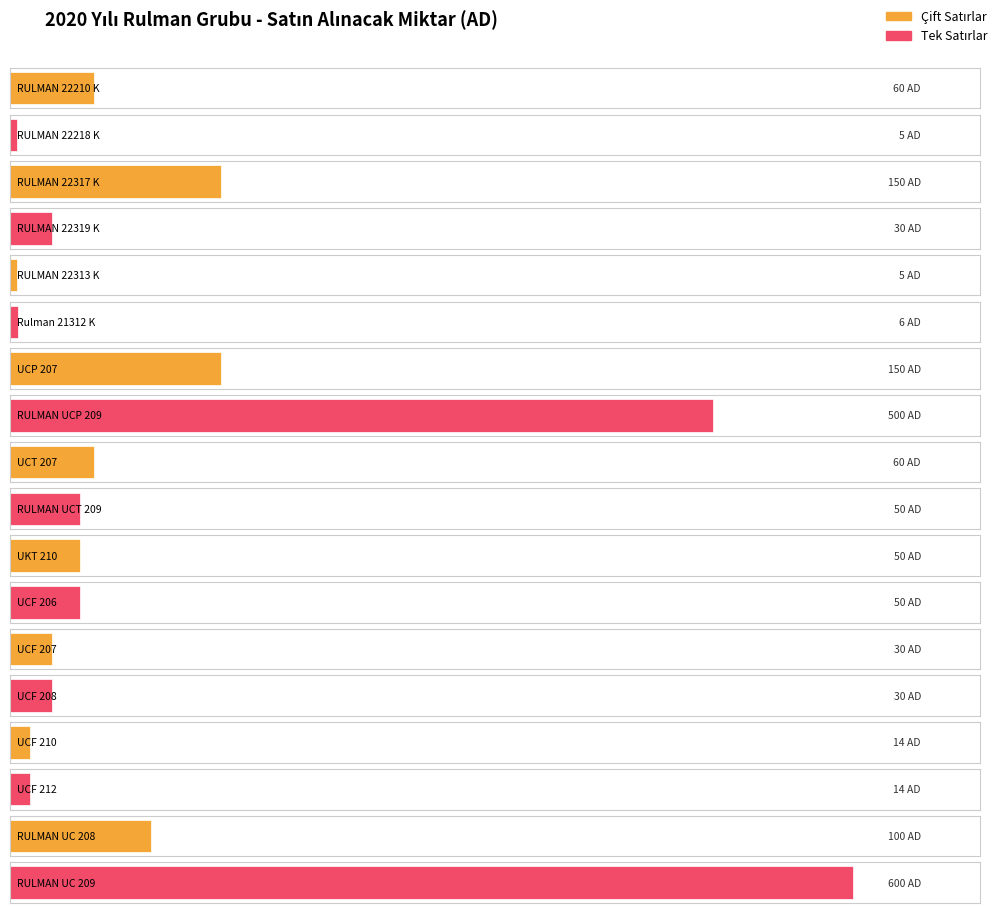

List the labels in order of value, largest first.

RULMAN UC 209, RULMAN UCP 209, RULMAN 22317 K, UCP 207, RULMAN UC 208, RULMAN 22210 K, UCT 207, RULMAN UCT 209, UKT 210, UCF 206, RULMAN 22319 K, UCF 207, UCF 208, UCF 210, UCF 212, Rulman 21312 K, RULMAN 22218 K, RULMAN 22313 K